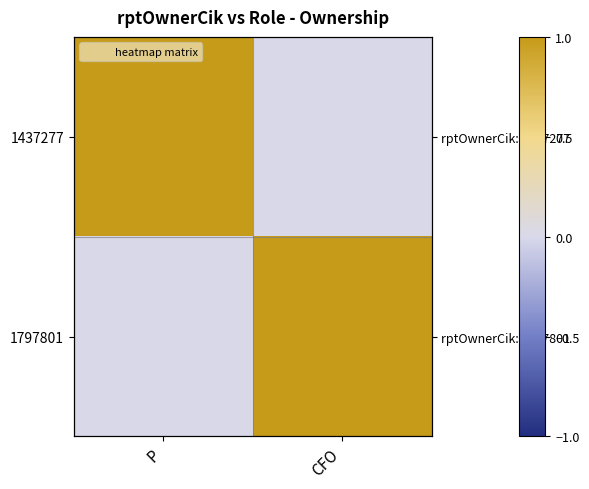

Count the 1797801 values in the range 0 to 1.

2